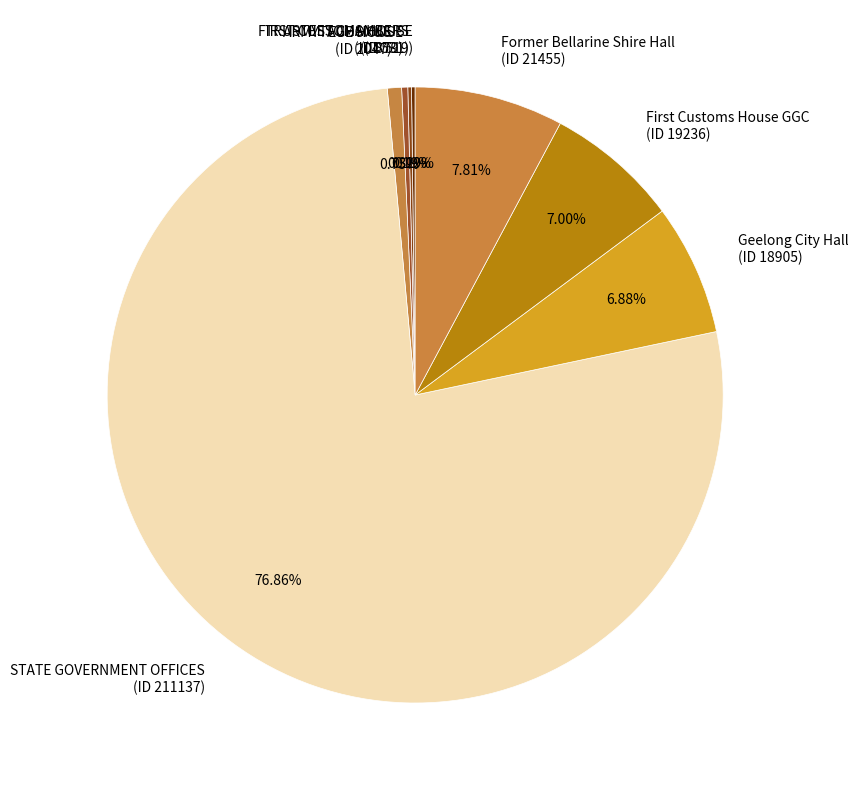

Combined, do ARMYTAGE HOUSE (ID 879) and Geelong City Hall (ID 18905) account for over 50%?

No